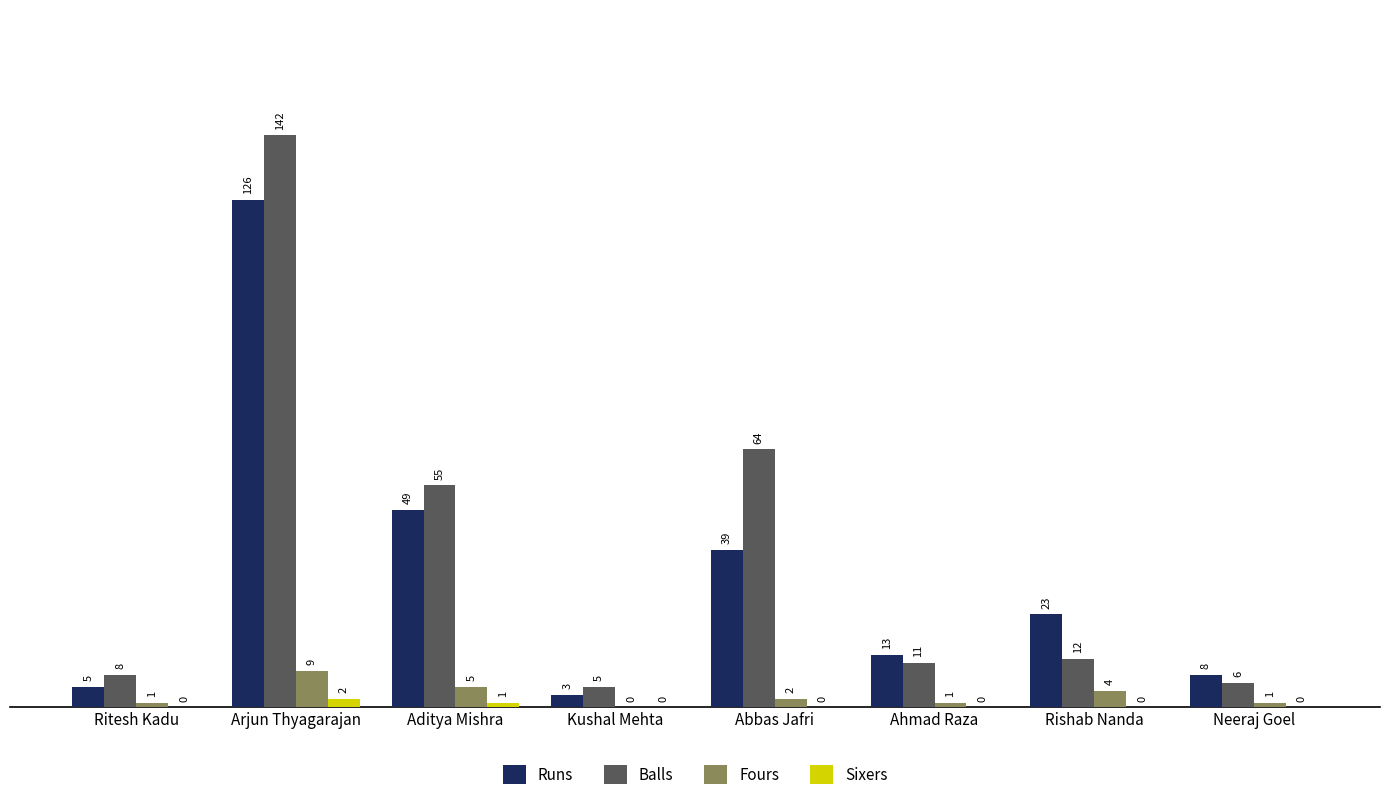

Reading left to right, what are all the values shown in this chart?

Runs: Ritesh Kadu=5	Arjun Thyagarajan=126	Aditya Mishra=49	Kushal Mehta=3	Abbas Jafri=39	Ahmad Raza=13	Rishab Nanda=23	Neeraj Goel=8
Balls: Ritesh Kadu=8	Arjun Thyagarajan=142	Aditya Mishra=55	Kushal Mehta=5	Abbas Jafri=64	Ahmad Raza=11	Rishab Nanda=12	Neeraj Goel=6
Fours: Ritesh Kadu=1	Arjun Thyagarajan=9	Aditya Mishra=5	Kushal Mehta=0	Abbas Jafri=2	Ahmad Raza=1	Rishab Nanda=4	Neeraj Goel=1
Sixers: Ritesh Kadu=0	Arjun Thyagarajan=2	Aditya Mishra=1	Kushal Mehta=0	Abbas Jafri=0	Ahmad Raza=0	Rishab Nanda=0	Neeraj Goel=0